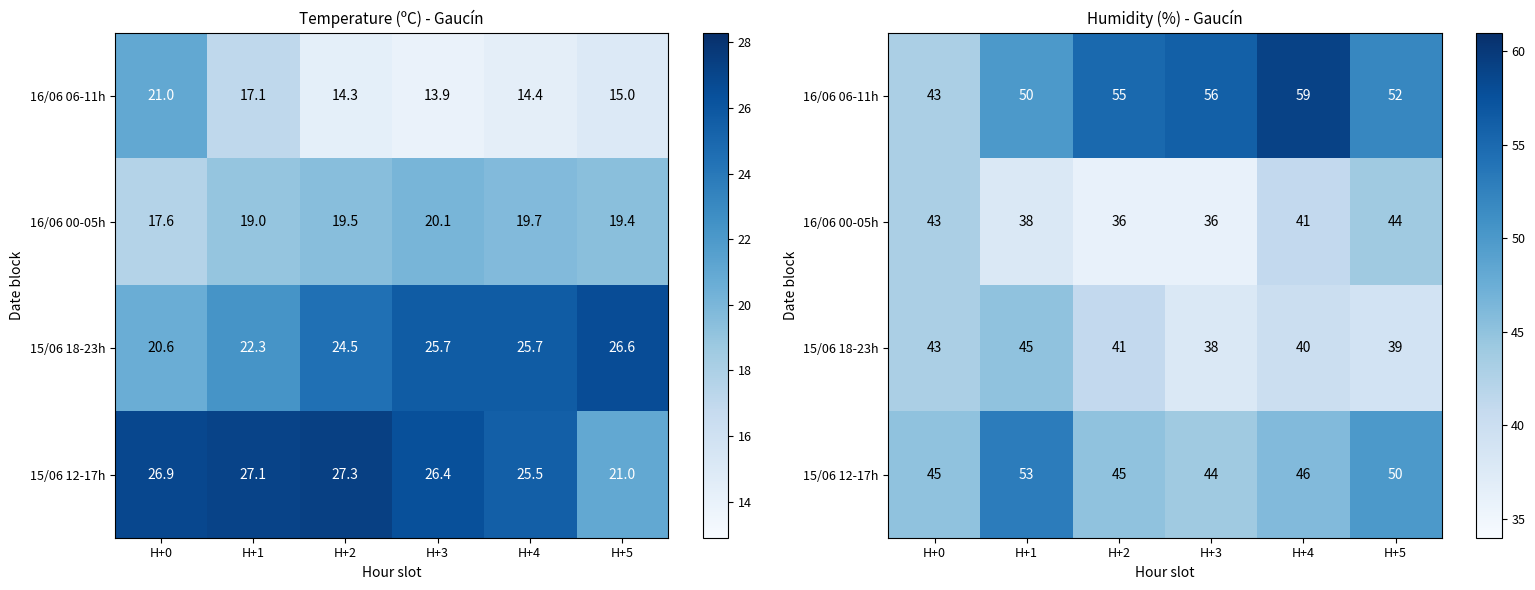

Which label corresponds to the smallest value in the chart?

H+2